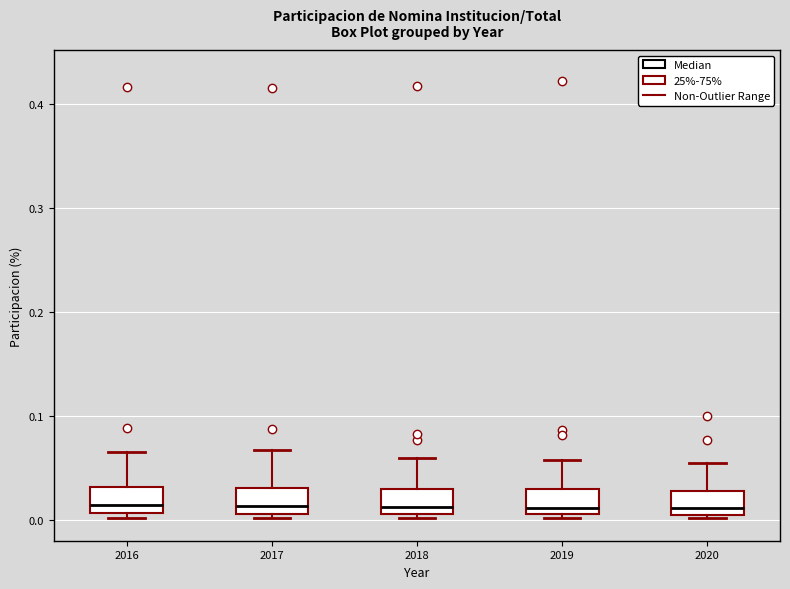

Where is the lower edge of the box at x = 2019 on the y-axis? The values are not printed on the chart, so give them approximately, as read against the axis.

0.01